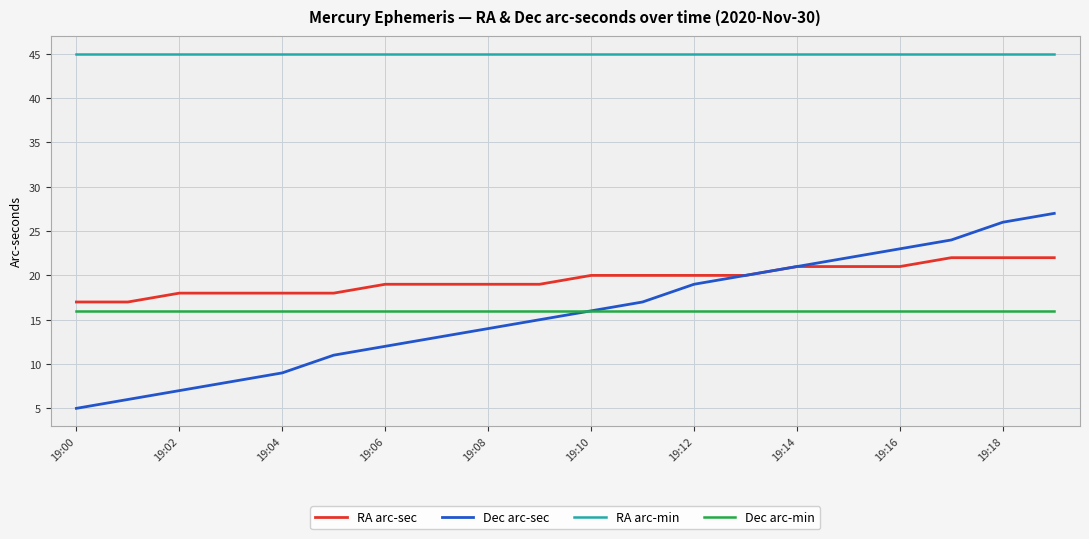

Which series has the largest total across all categories?

RA arc-min